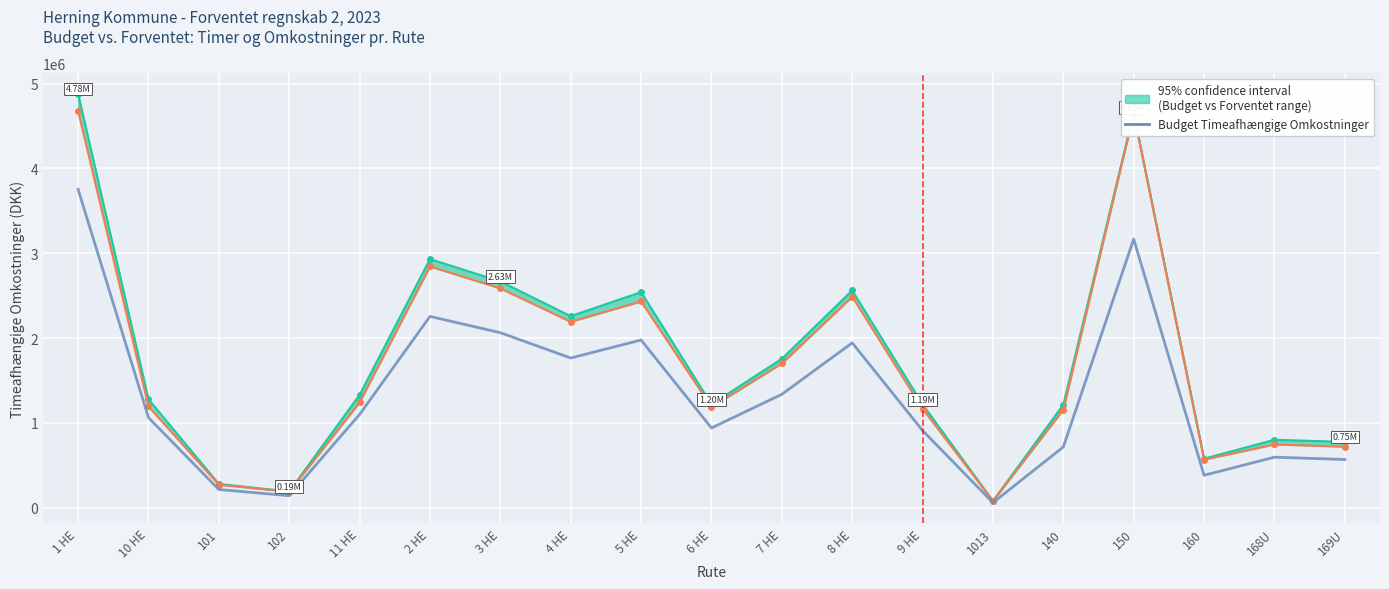

What is the change in value from 8 HE to 9 HE?

-1033364.9